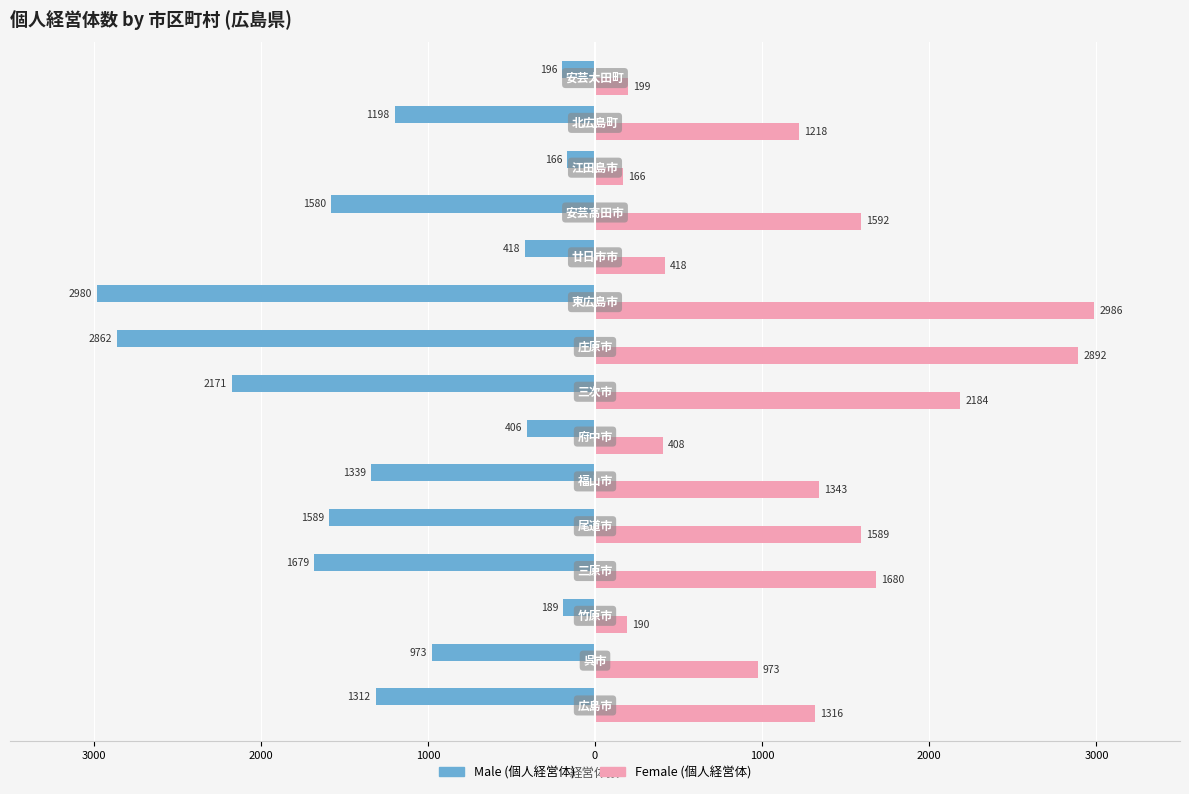

Count the number of data series in this chart.

2